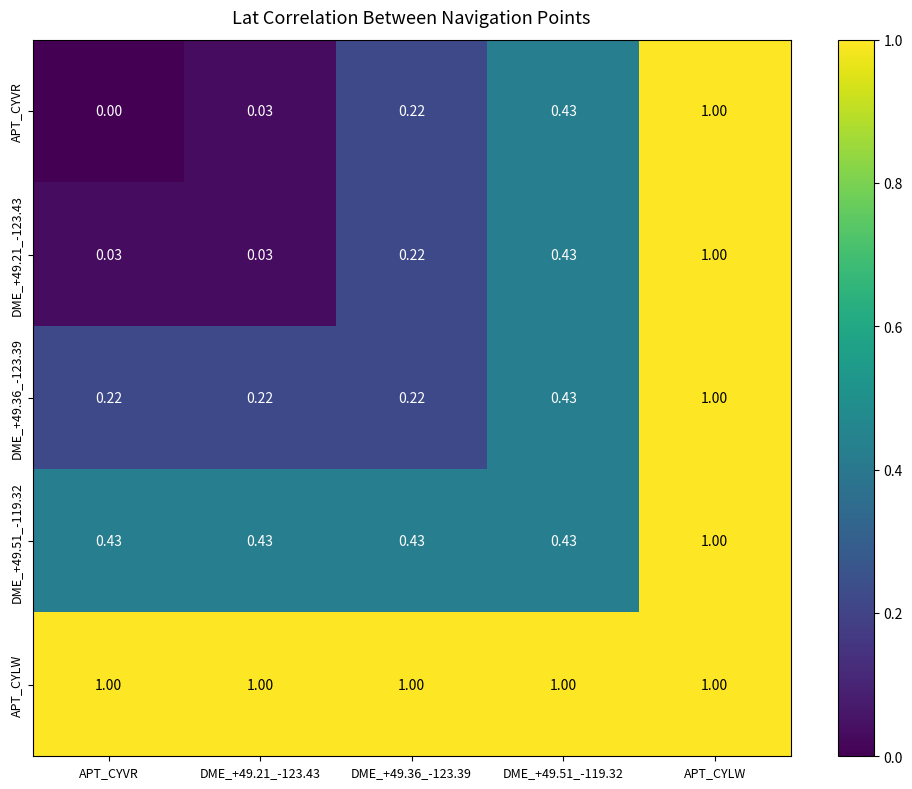

At which category is the sum across all series the highest?

APT_CYLW